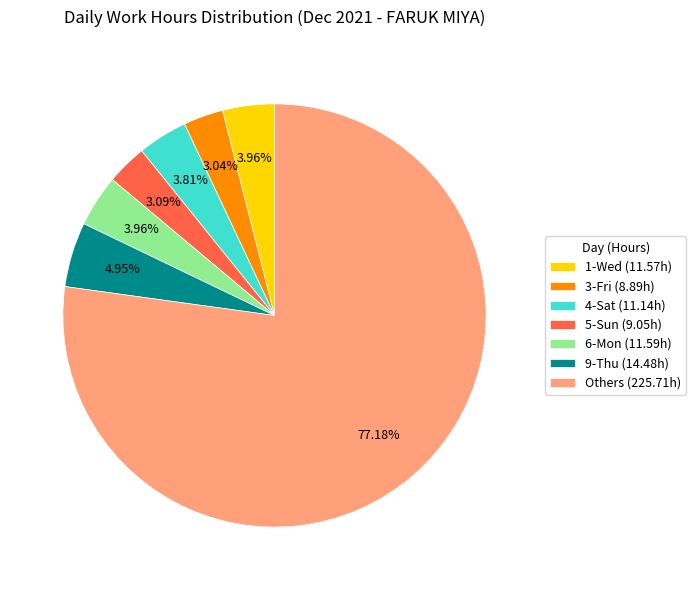

To the nearest percent, what is the difference between the largest and smallest slice percentages?

74%